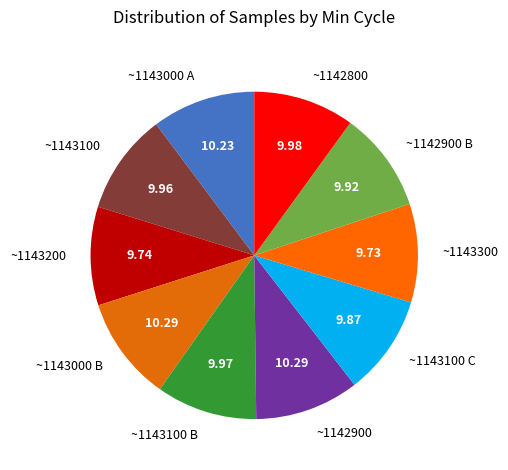

What is the ratio of the value at ~1142900 to the value at ~1143000 A?

1.0